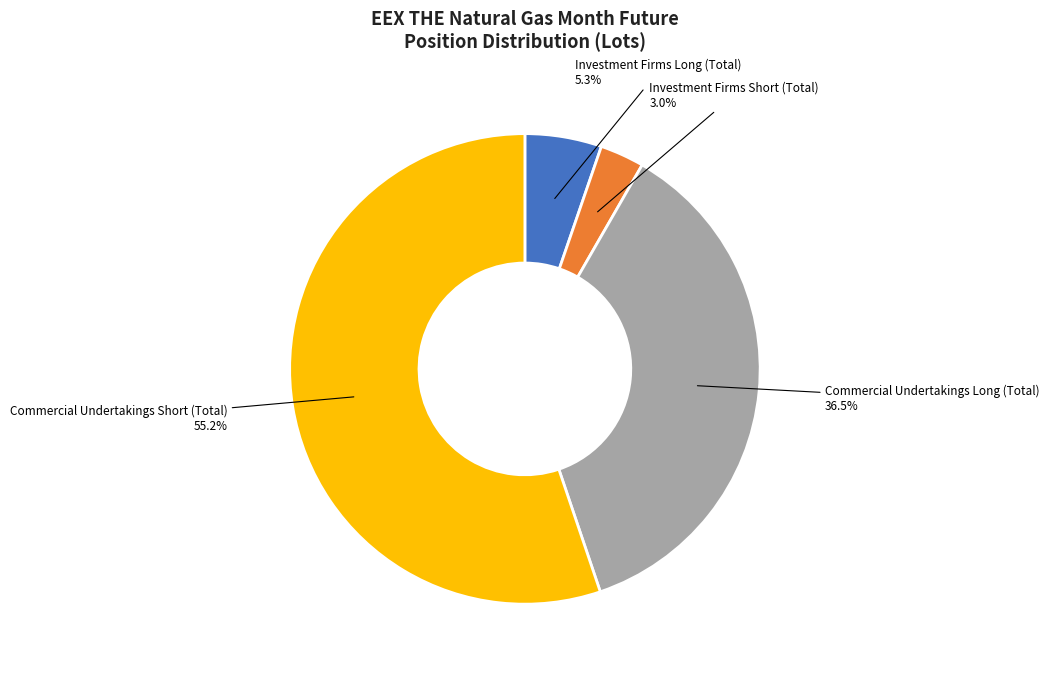

Is there any slice that represents more than half of the pie?

Yes